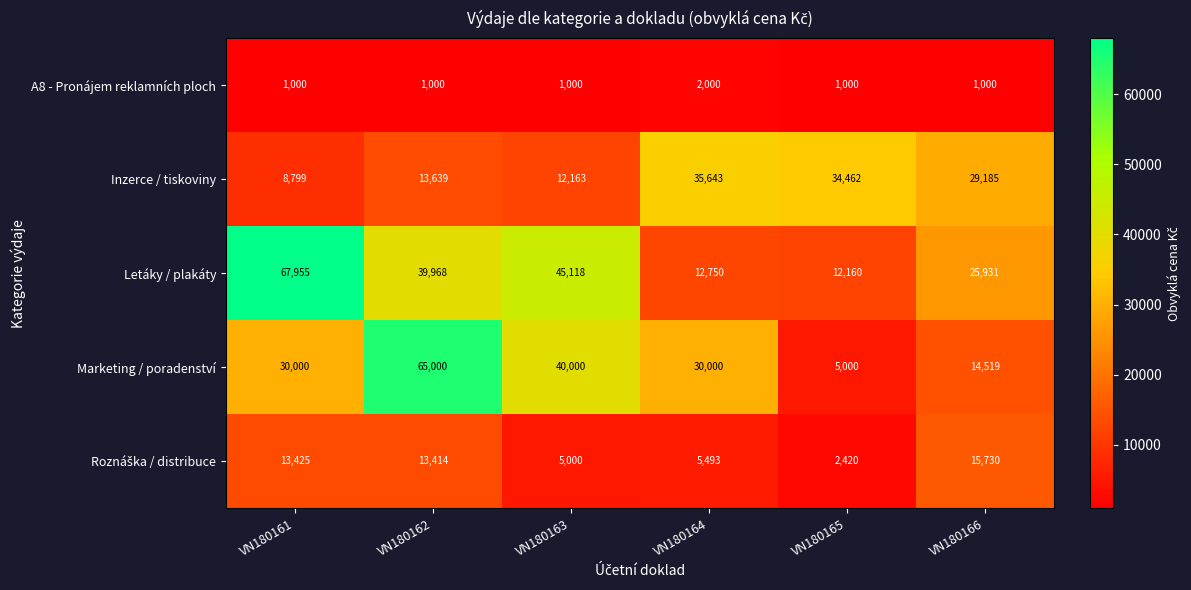

Which series has the largest total across all categories?

Letáky / plakáty